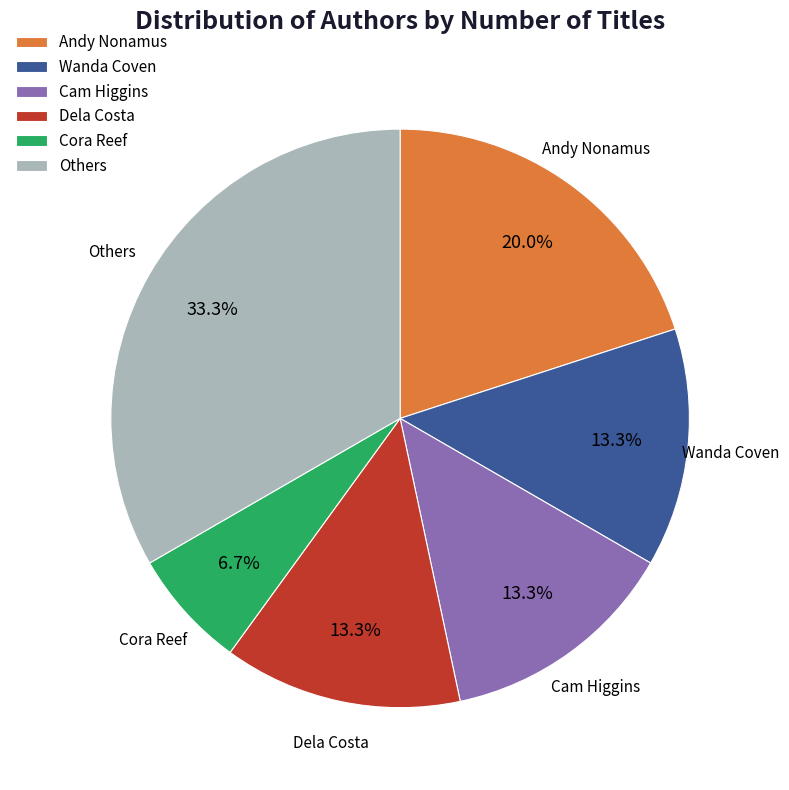

Which category has the biggest portion of the pie?

Others